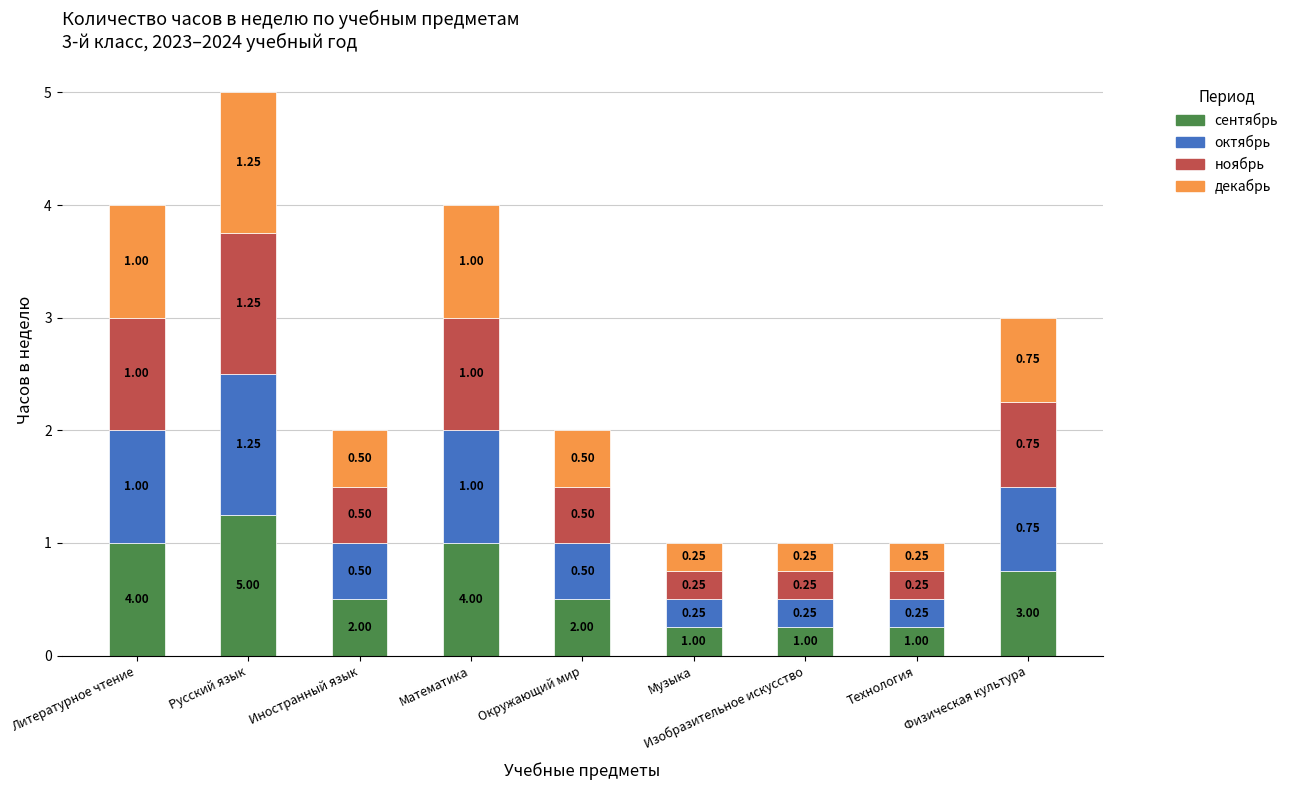

What are all the series names shown in the legend?

сентябрь, октябрь, ноябрь, декабрь